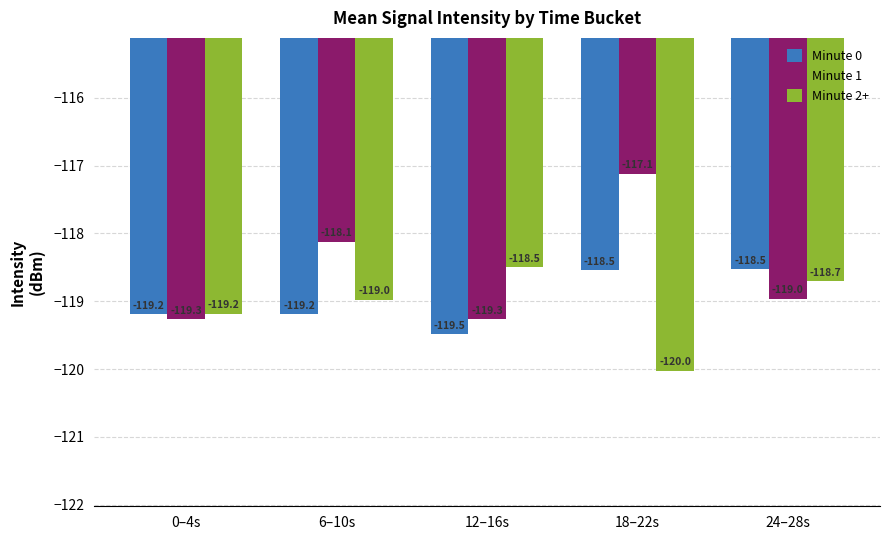

At which label does Minute 1 first exceed -118?

18–22s